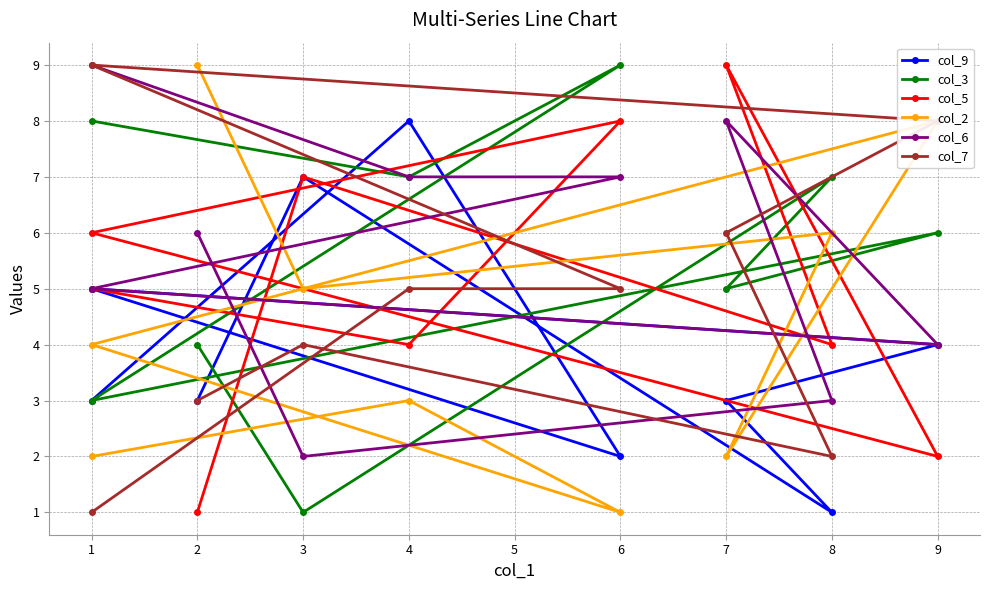

At how many categories does at least one series exceed 1?

9